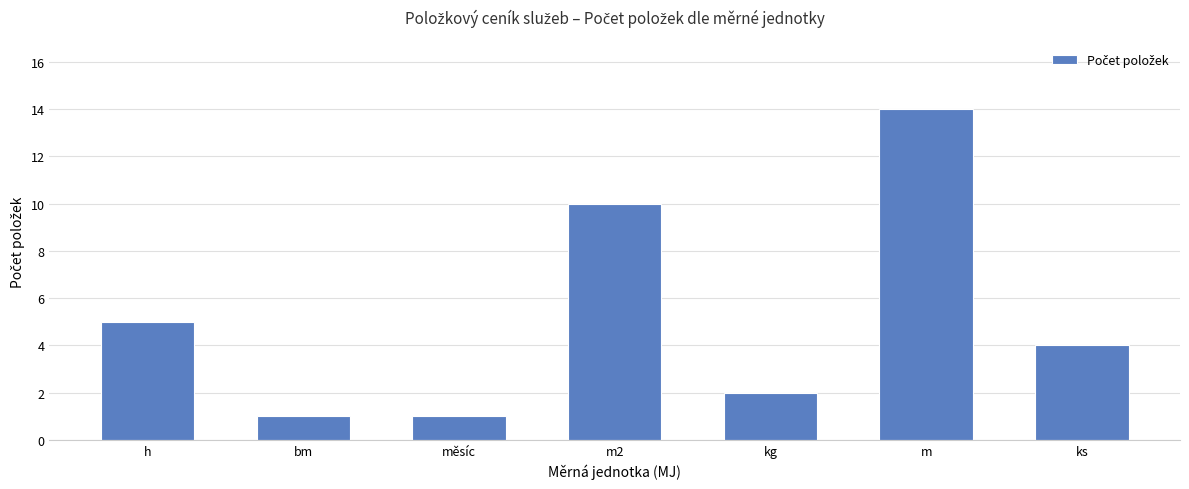

The chart shows a value of 14 at m. True or false?

True